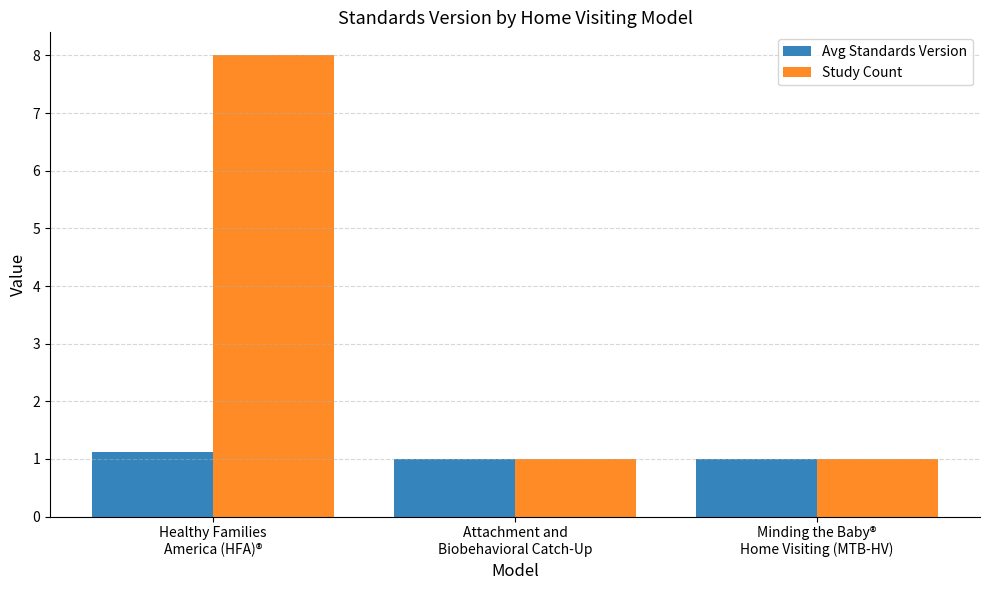

What is the label of the 2nd bar from the left?

Attachment and
Biobehavioral Catch-Up